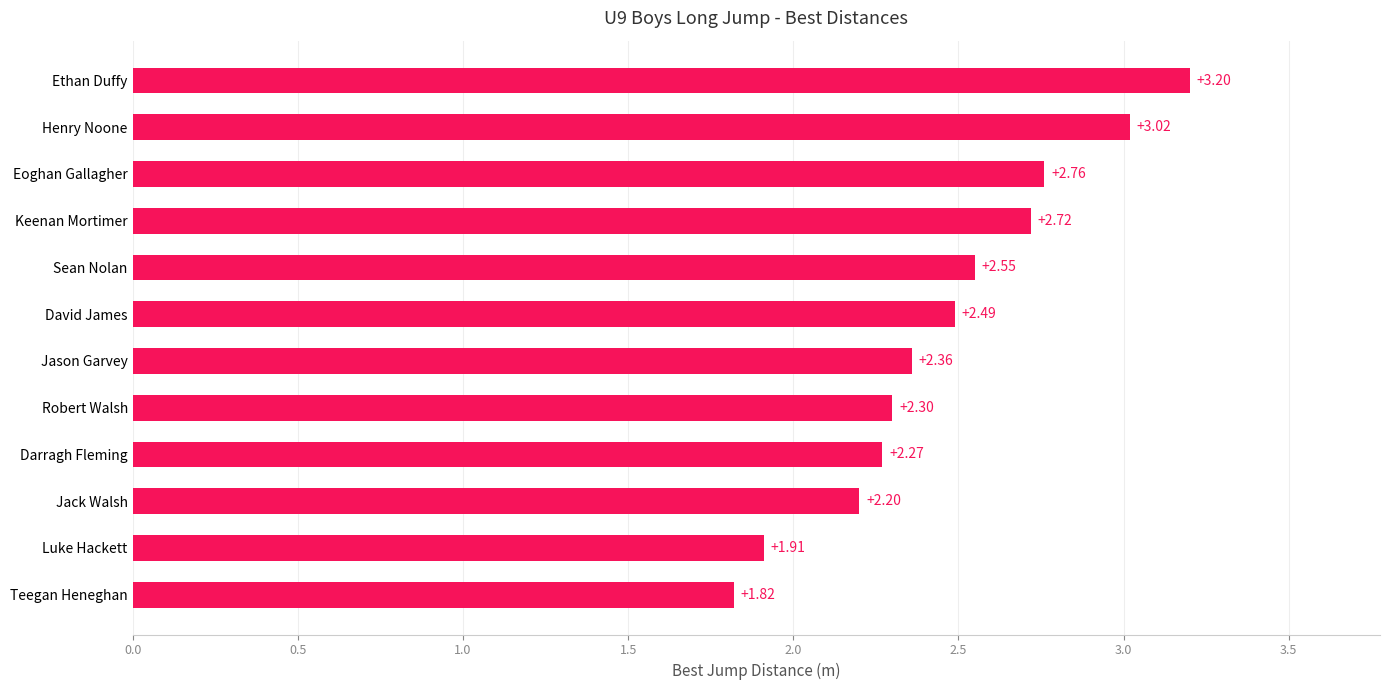

Count the number of categories in the chart.

12